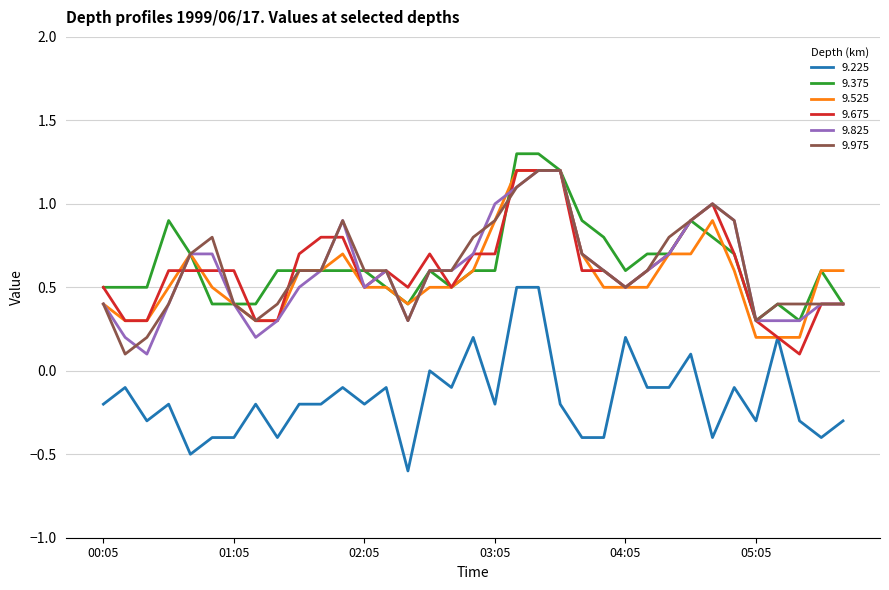

True or false: 9.375 and 9.225 intersect in this chart.

False